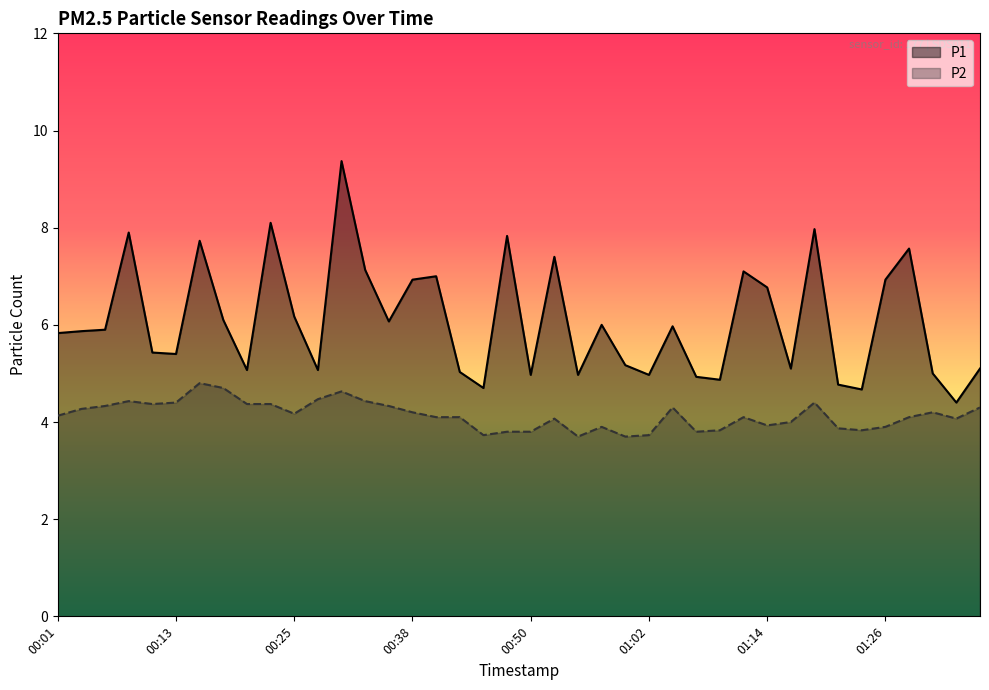

The value of P1 at 01:36 is 2.8. True or false?

False